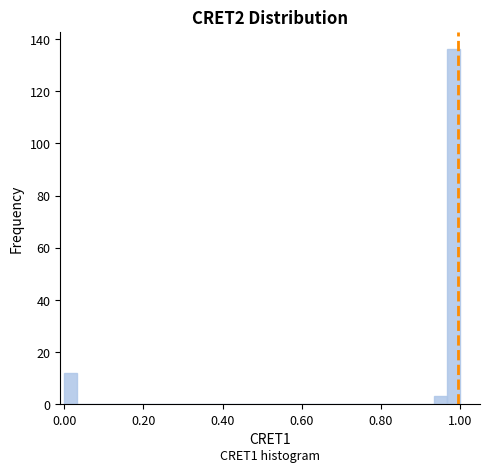

Around what value on the x-axis is the tallest bar? Give the approximate position of its centre, as read against the axis.

0.98